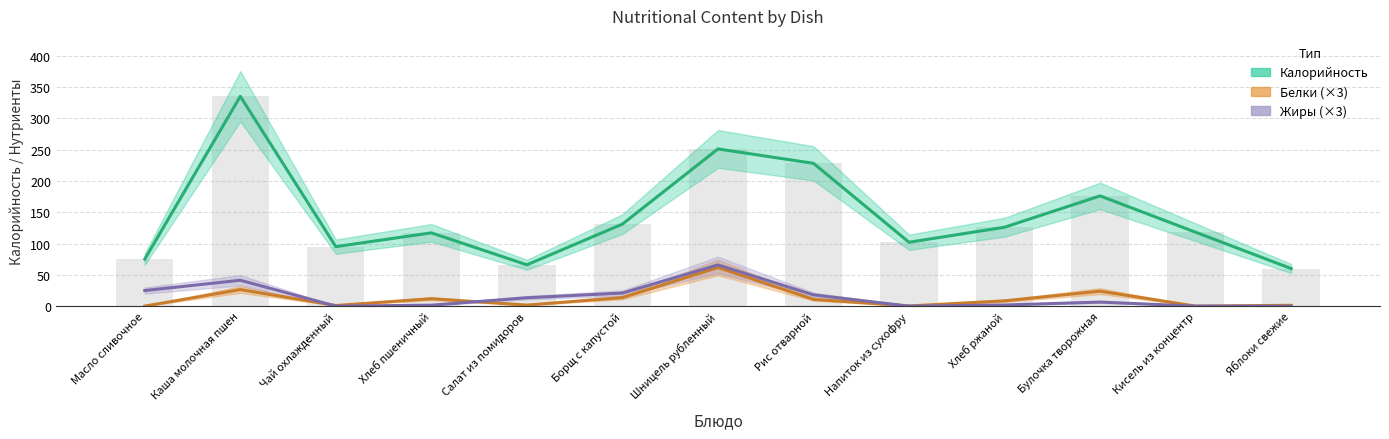

At which label is Калорийность closest to 197?

Булочка творожная